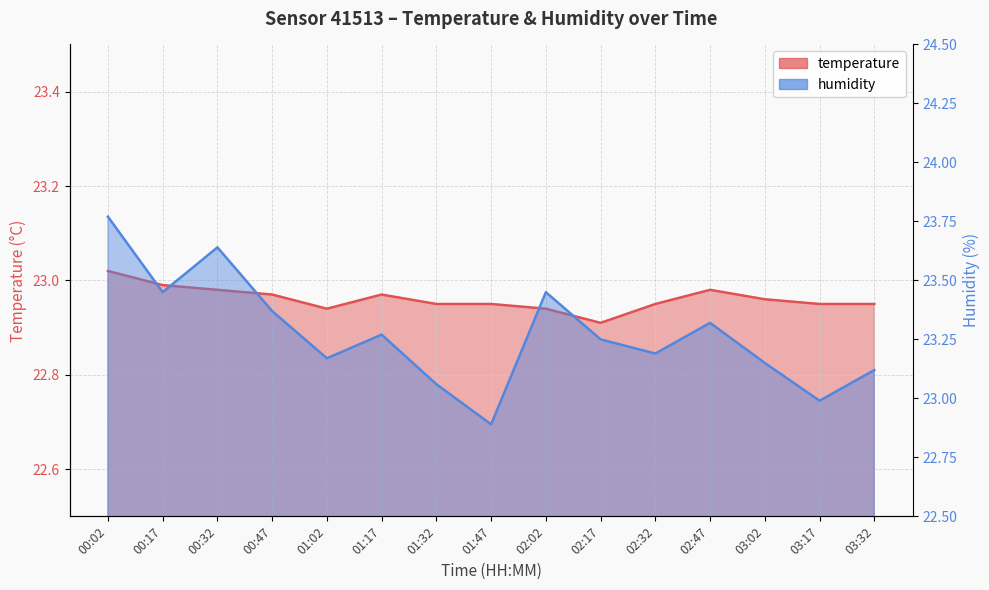

True or false: humidity has more than 2 points higher than both neighbors.

True